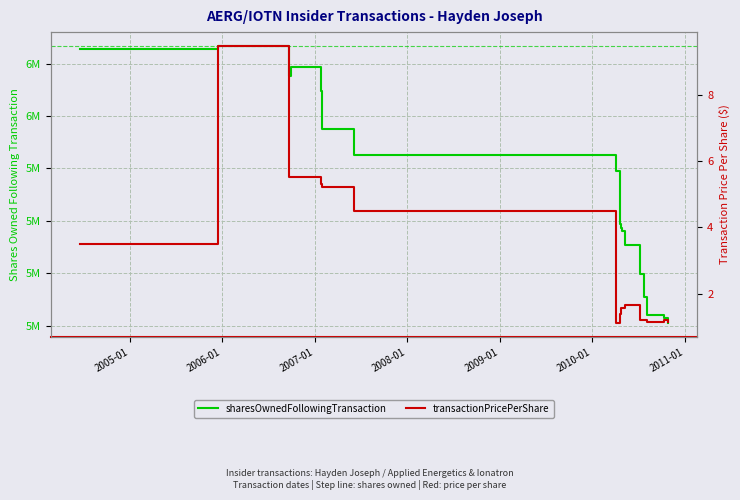

What is the difference between the second highest and minimum values in the transactionPricePerShare series?

4.4